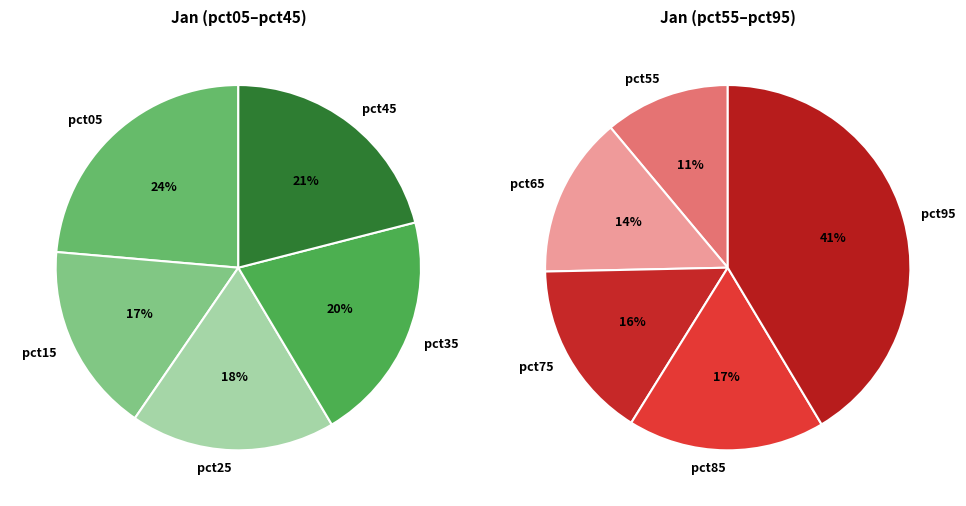

True or false: pct95 accounts for 18% of the total.

False